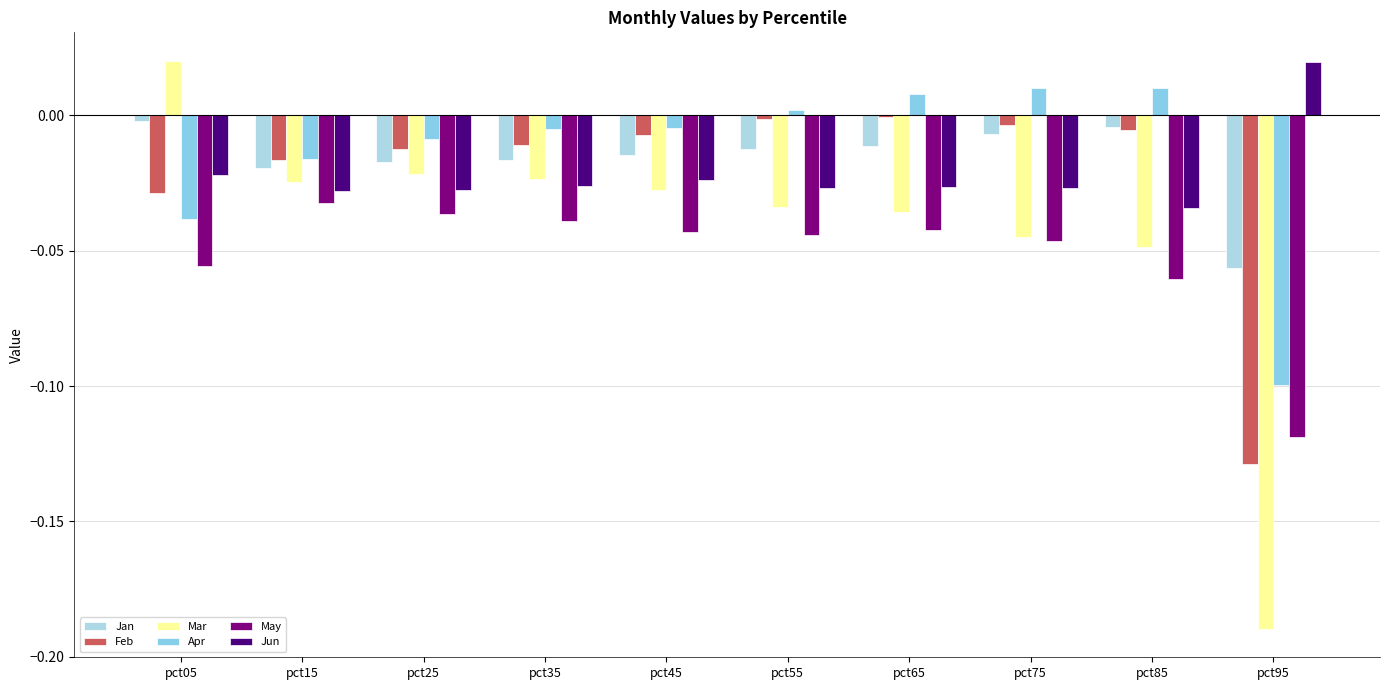

Rank the series by their maximum value, from lowest to highest.

May, Jan, Feb, Apr, Jun, Mar